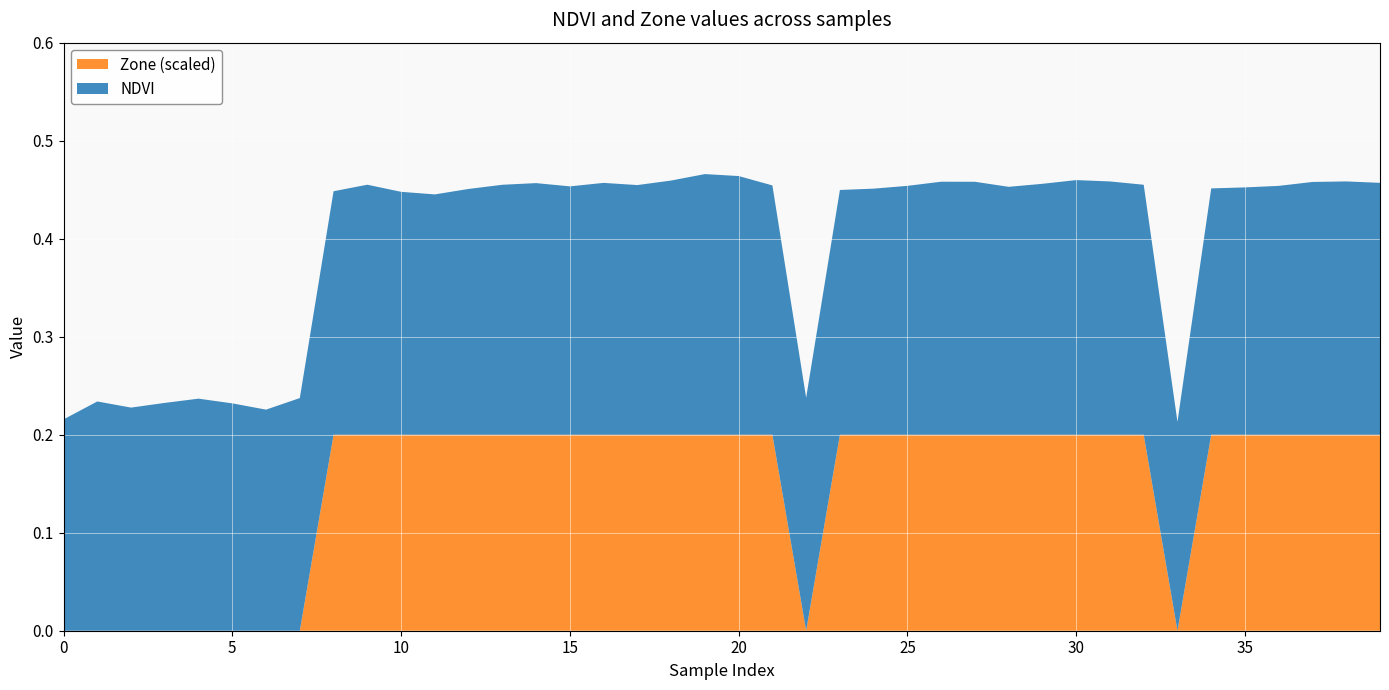

Reading right to left, transcribe all the data shown in this chart.

NDVI: 39=0.3	38=0.3	37=0.3	36=0.3	35=0.3	34=0.3	33=0.2	32=0.3	31=0.3	30=0.3	29=0.3	28=0.3	27=0.3	26=0.3	25=0.3	24=0.3	23=0.2	22=0.2	21=0.3	20=0.3	19=0.3	18=0.3	17=0.3	16=0.3	15=0.3	14=0.3	13=0.3	12=0.3	11=0.2	10=0.2	9=0.3	8=0.2	7=0.2	6=0.2	5=0.2	4=0.2	3=0.2	2=0.2	1=0.2	0=0.2
Zone: 39=1.0	38=1.0	37=1.0	36=1.0	35=1.0	34=1.0	33=0.0	32=1.0	31=1.0	30=1.0	29=1.0	28=1.0	27=1.0	26=1.0	25=1.0	24=1.0	23=1.0	22=0.0	21=1.0	20=1.0	19=1.0	18=1.0	17=1.0	16=1.0	15=1.0	14=1.0	13=1.0	12=1.0	11=1.0	10=1.0	9=1.0	8=1.0	7=0.0	6=0.0	5=0.0	4=0.0	3=0.0	2=0.0	1=0.0	0=0.0